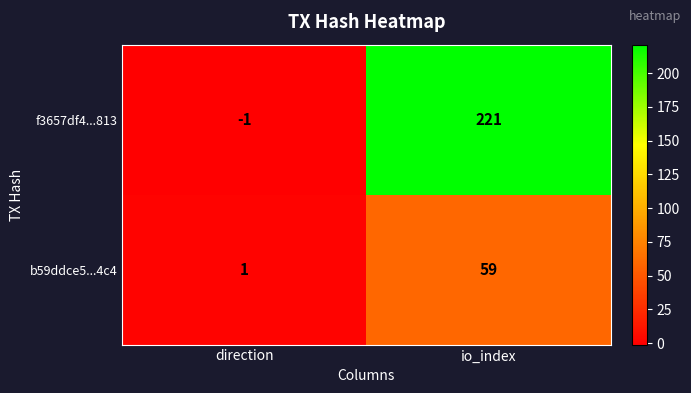

Which series has the largest range (max minus min)?

f3657df4...813